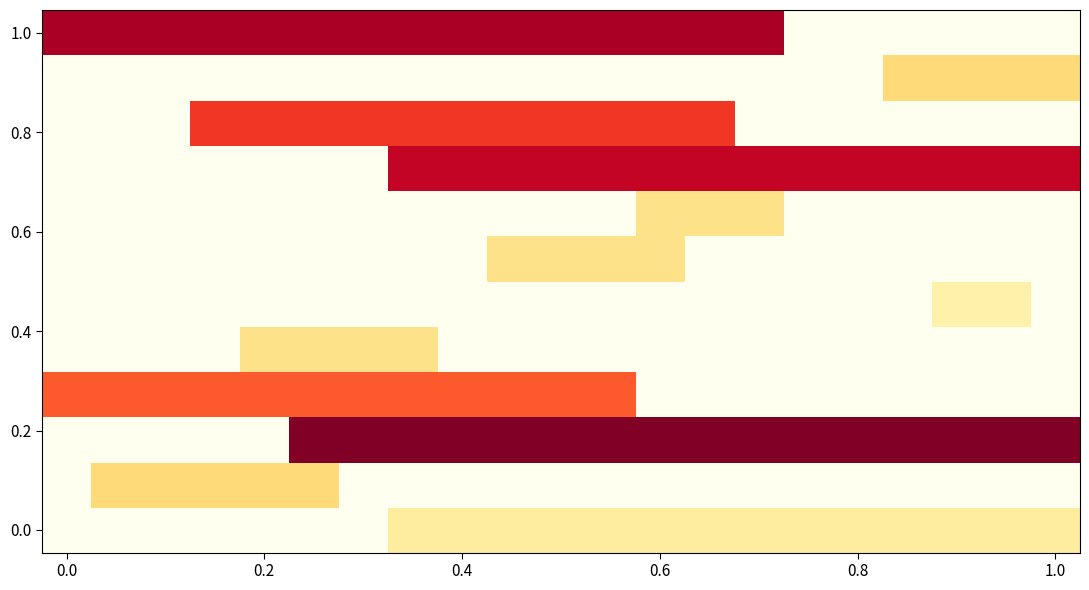

What is the maximum value shown in the chart?

190.0